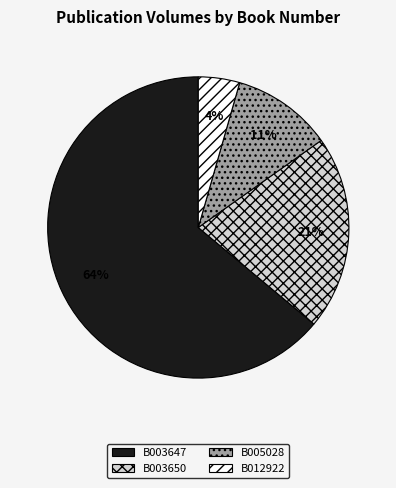

Is there any slice that represents more than half of the pie?

Yes